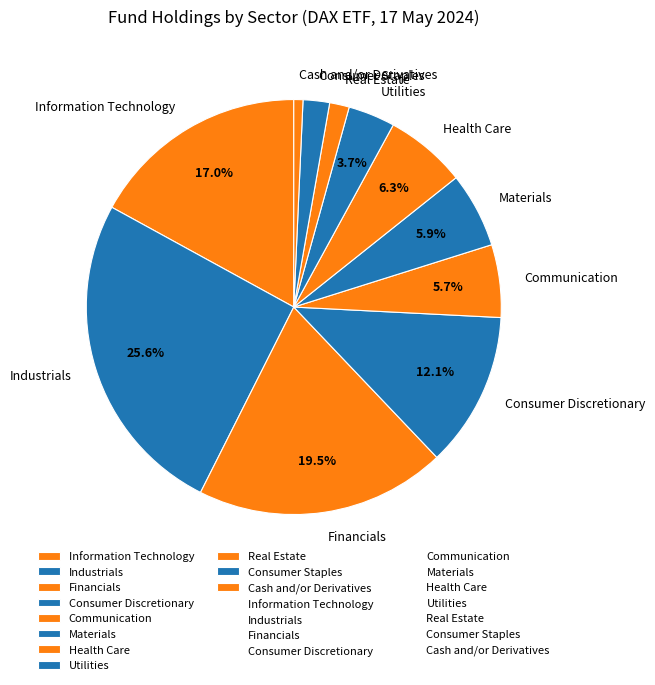

Which category has the smallest portion of the pie?

Cash and/or Derivatives